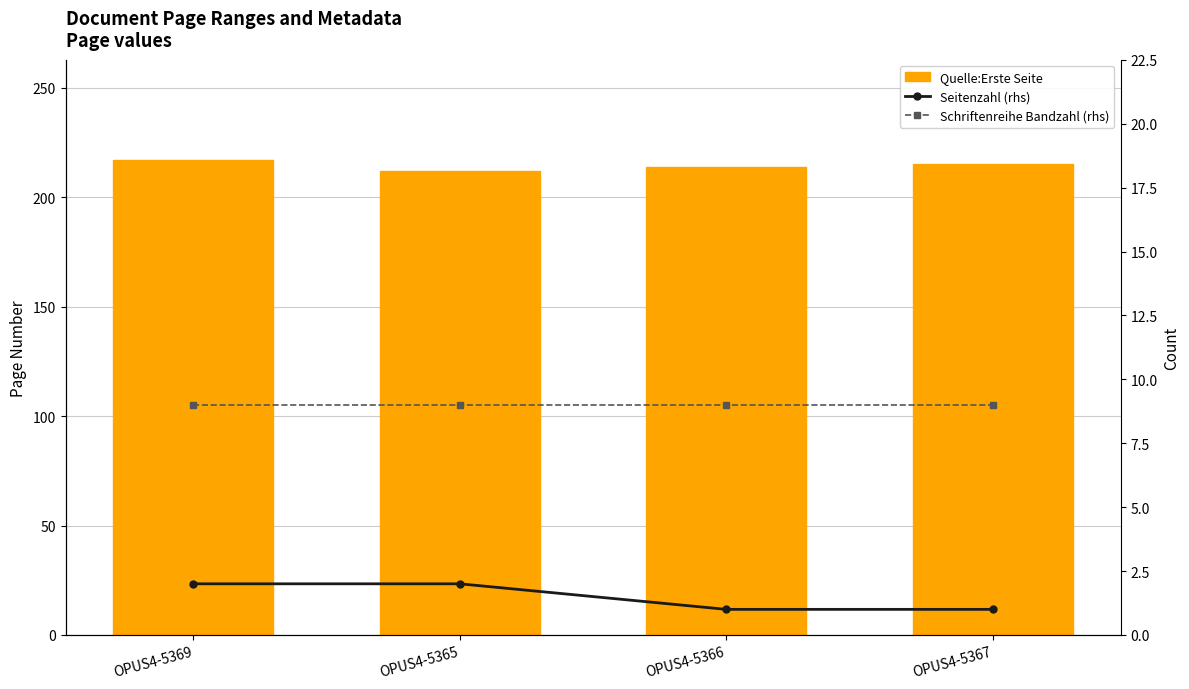

What is the highest value of the Seitenzahl (rhs) series?

2